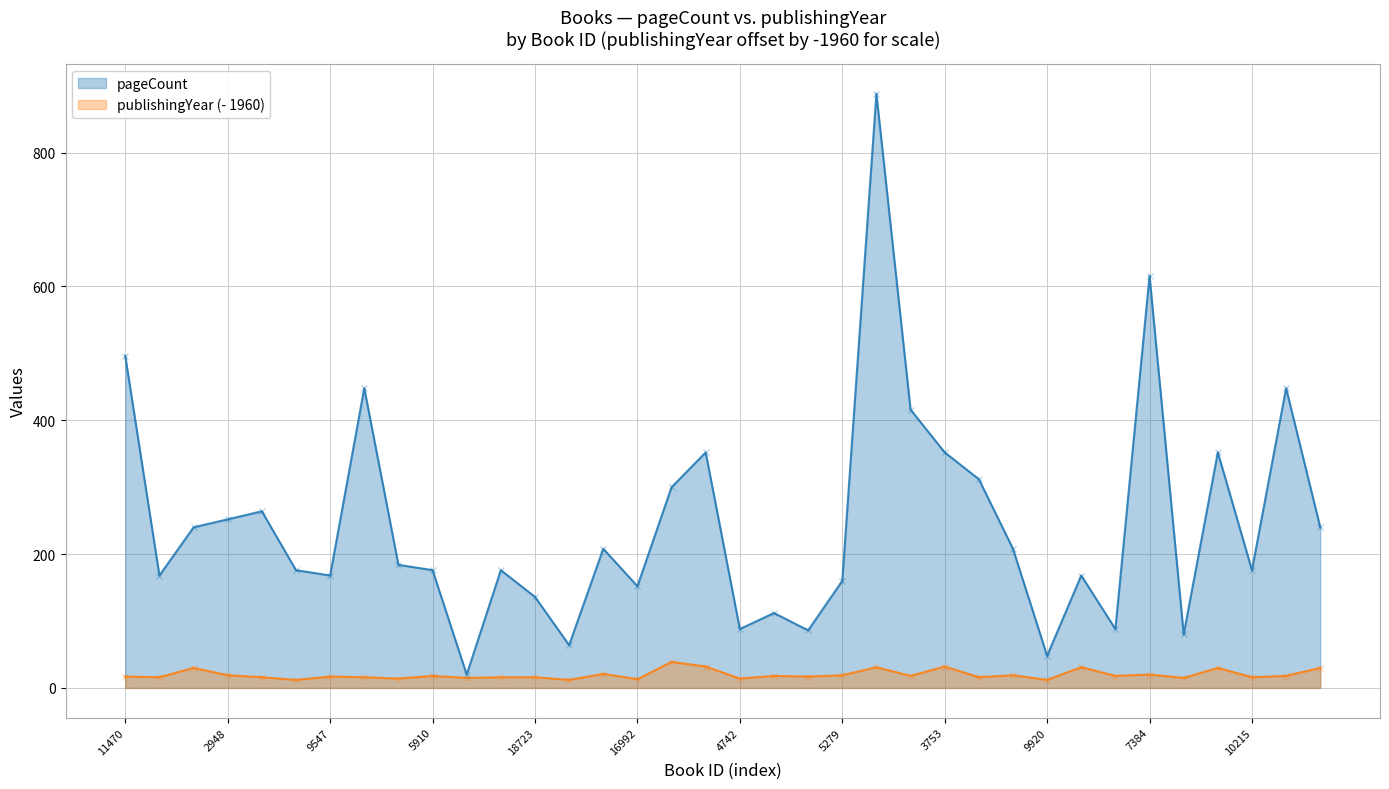

The pageCount series shows 448 at 5896. True or false?

True